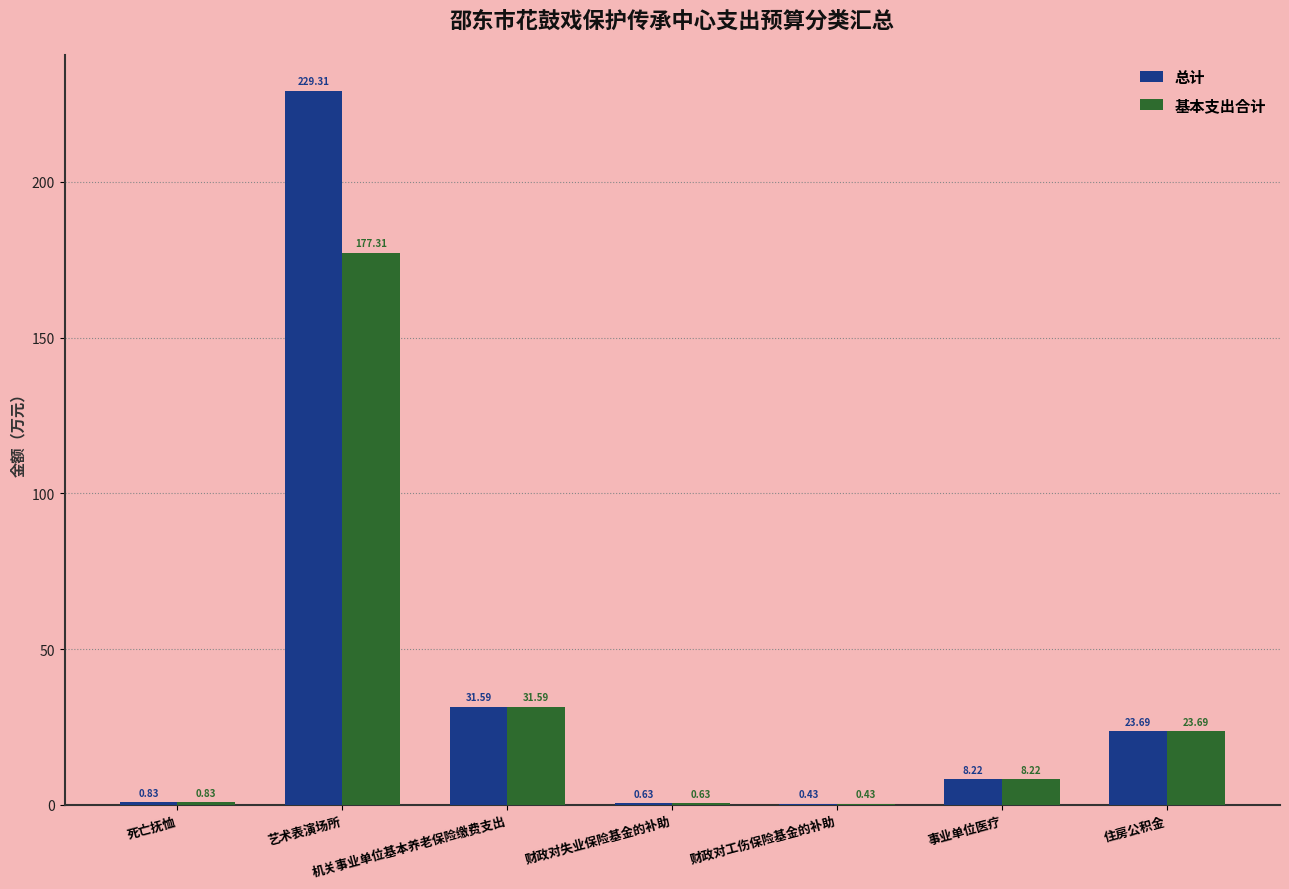

What are all the series names shown in the legend?

总计, 基本支出合计